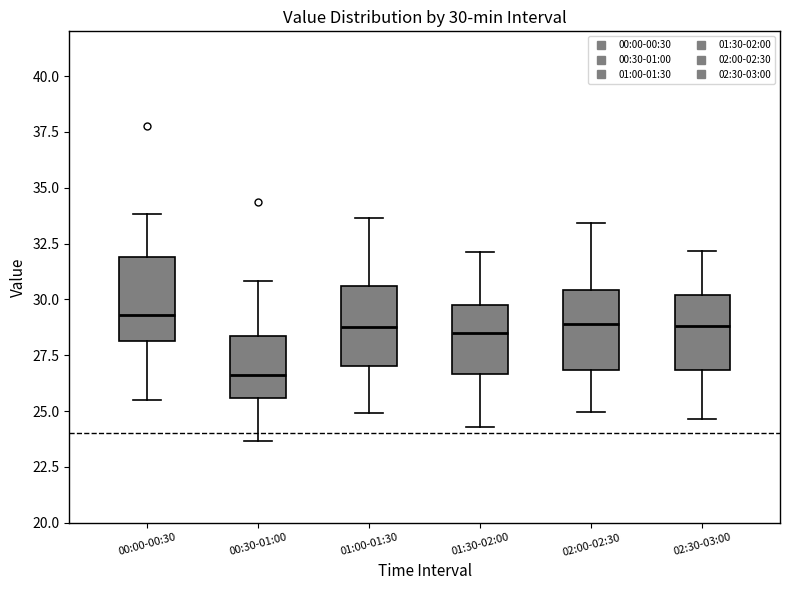

Which box's median line is the lowest?

00:30-01:00